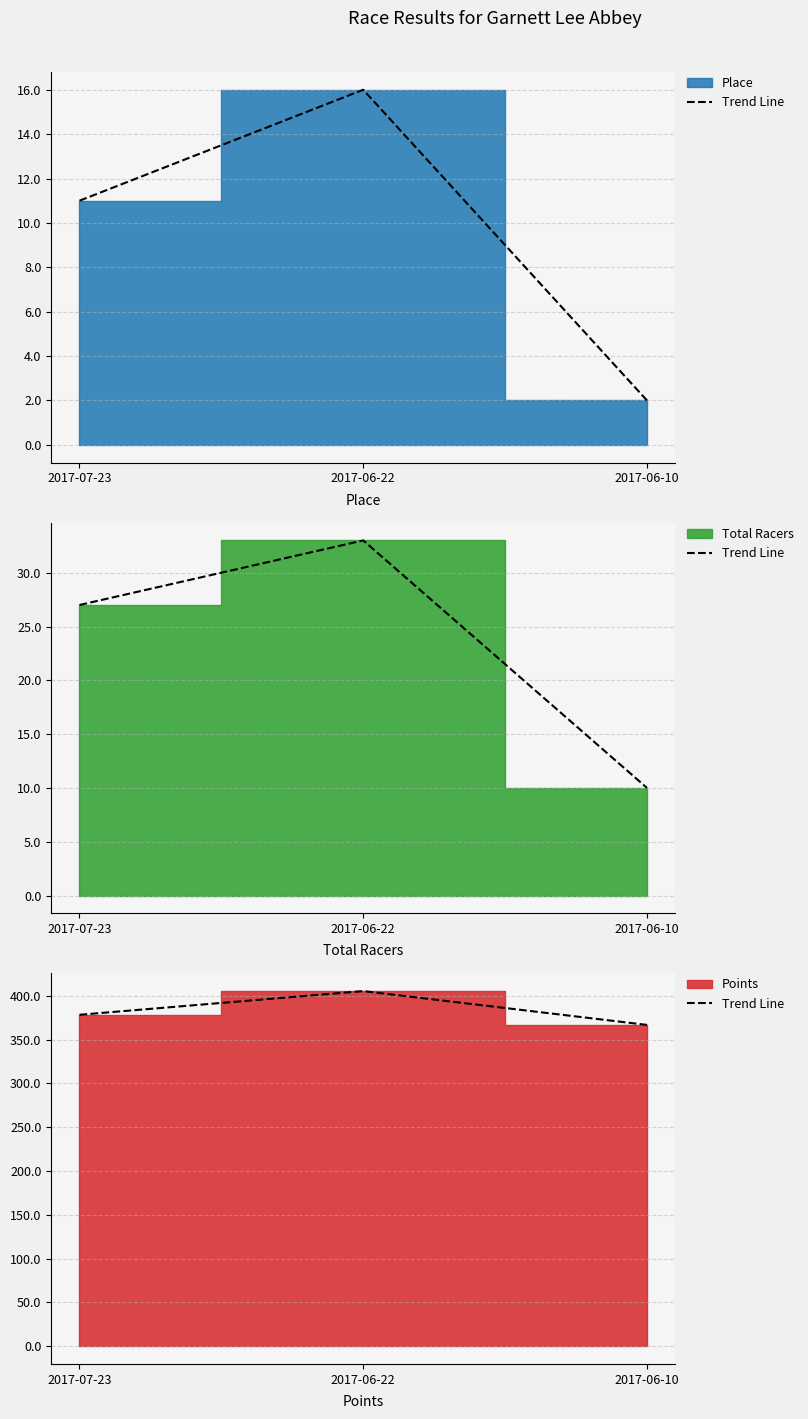

Where is the data nearest to the value 385?

2017-07-23